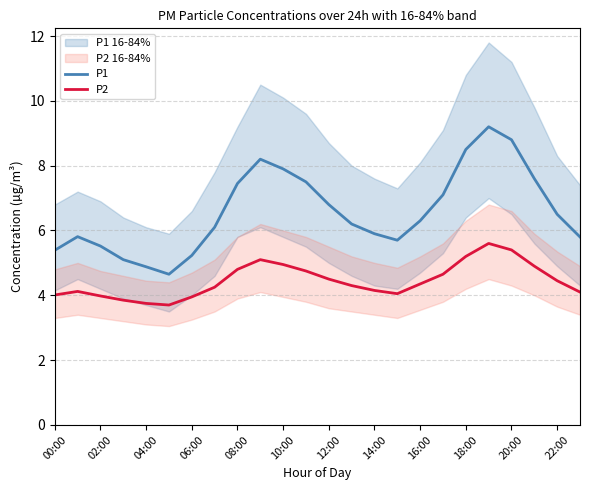

The value of P2 at 04:00 is 3.8. True or false?

True